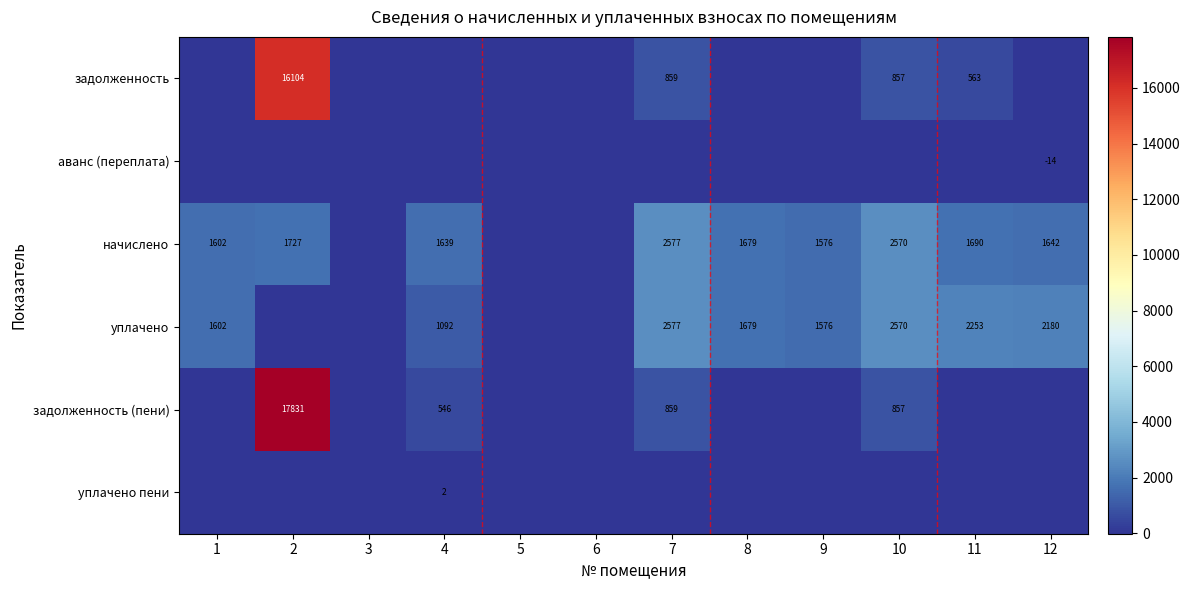

True or false: начислено has a value of 1727 at 2.

True